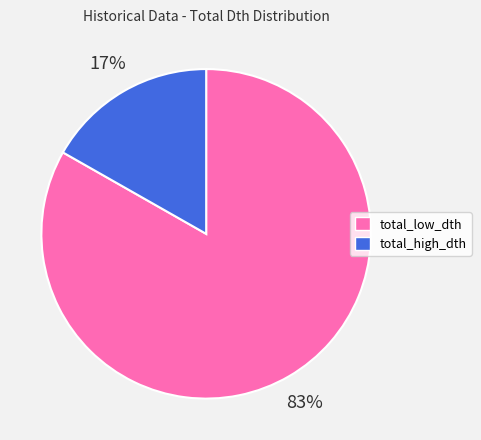

Which category has the biggest portion of the pie?

total_low_dth